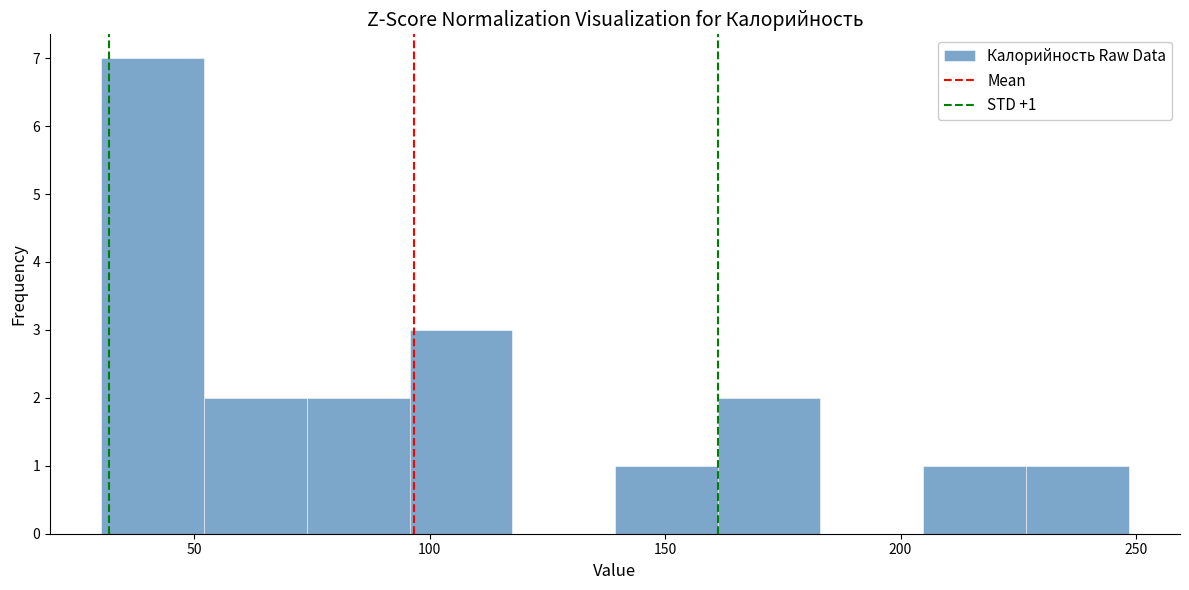

Over which range of the x-axis is the bar tallest?

30 to 50